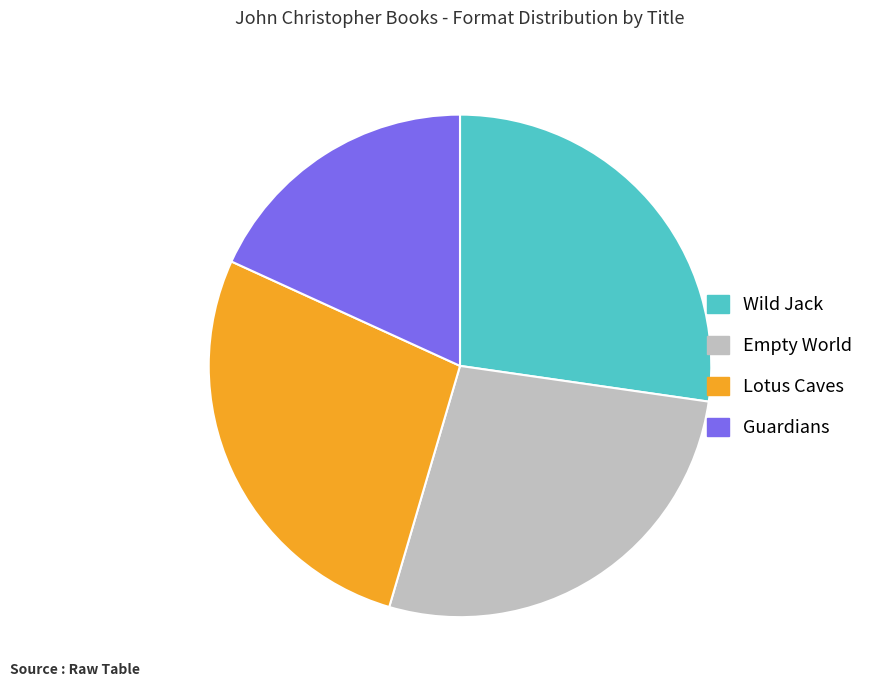

Combined, do Lotus Caves and Wild Jack account for over 50%?

Yes